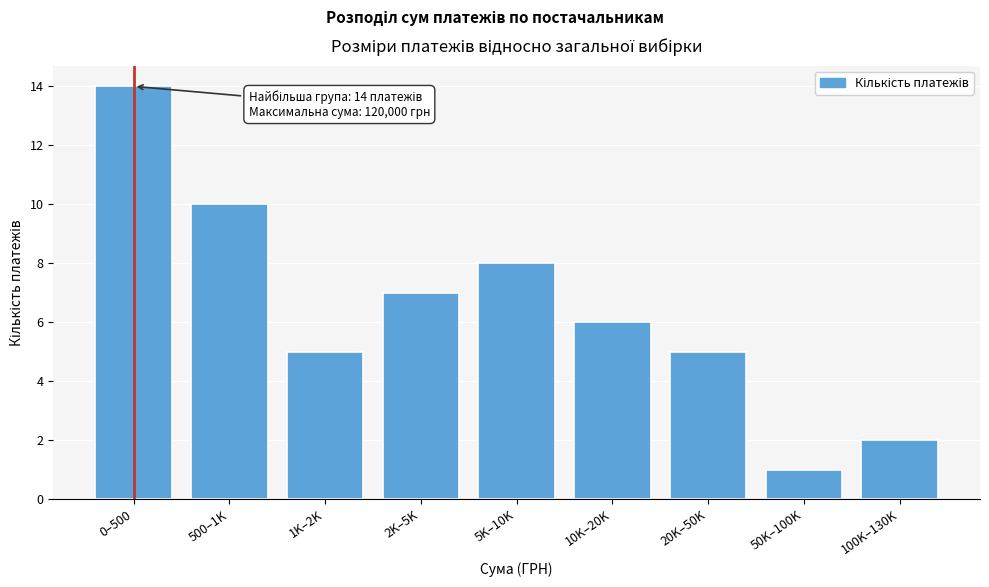

Reading left to right, transcribe all the data shown in this chart.

14	10	5	7	8	6	5	1	2